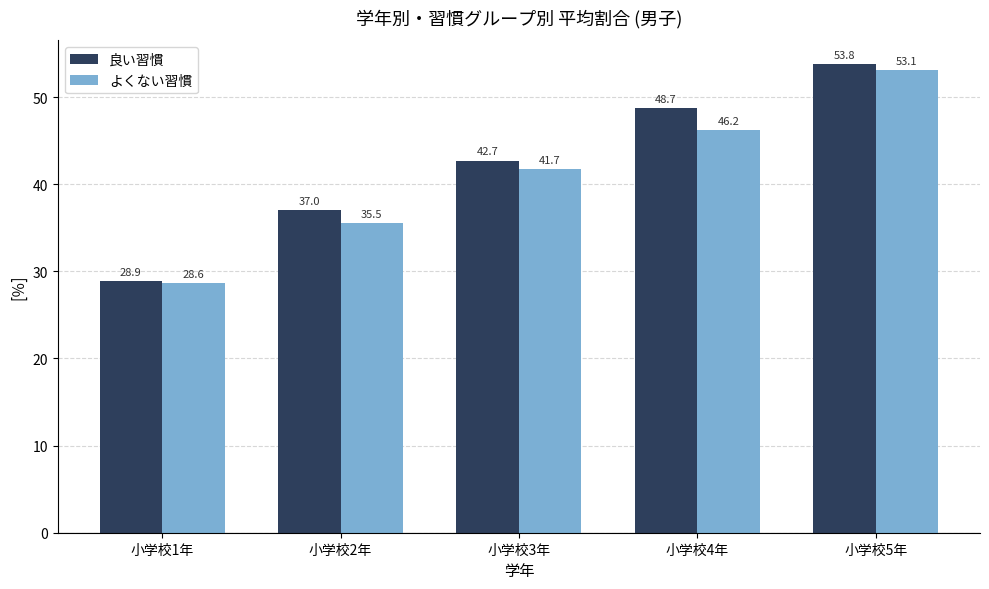

What is the spread (max minus min) of values at 小学校4年?

2.5